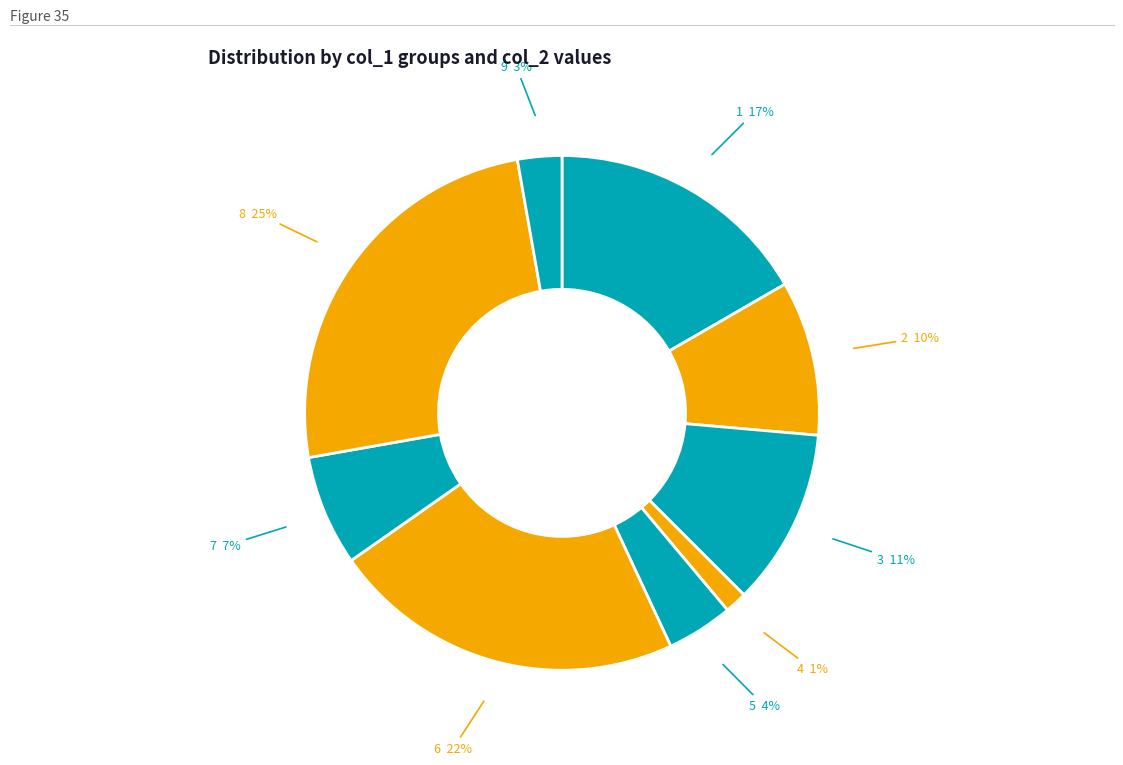

To the nearest percent, what is the difference between the 7 and 6 slice percentages?

15%